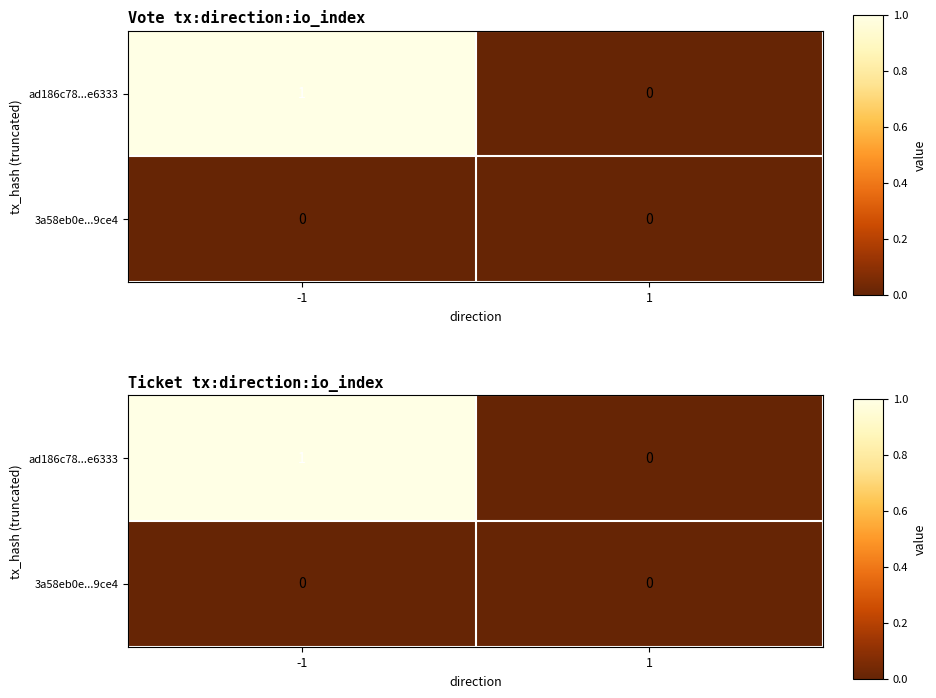

What is the spread (max minus min) of values at -1?

1